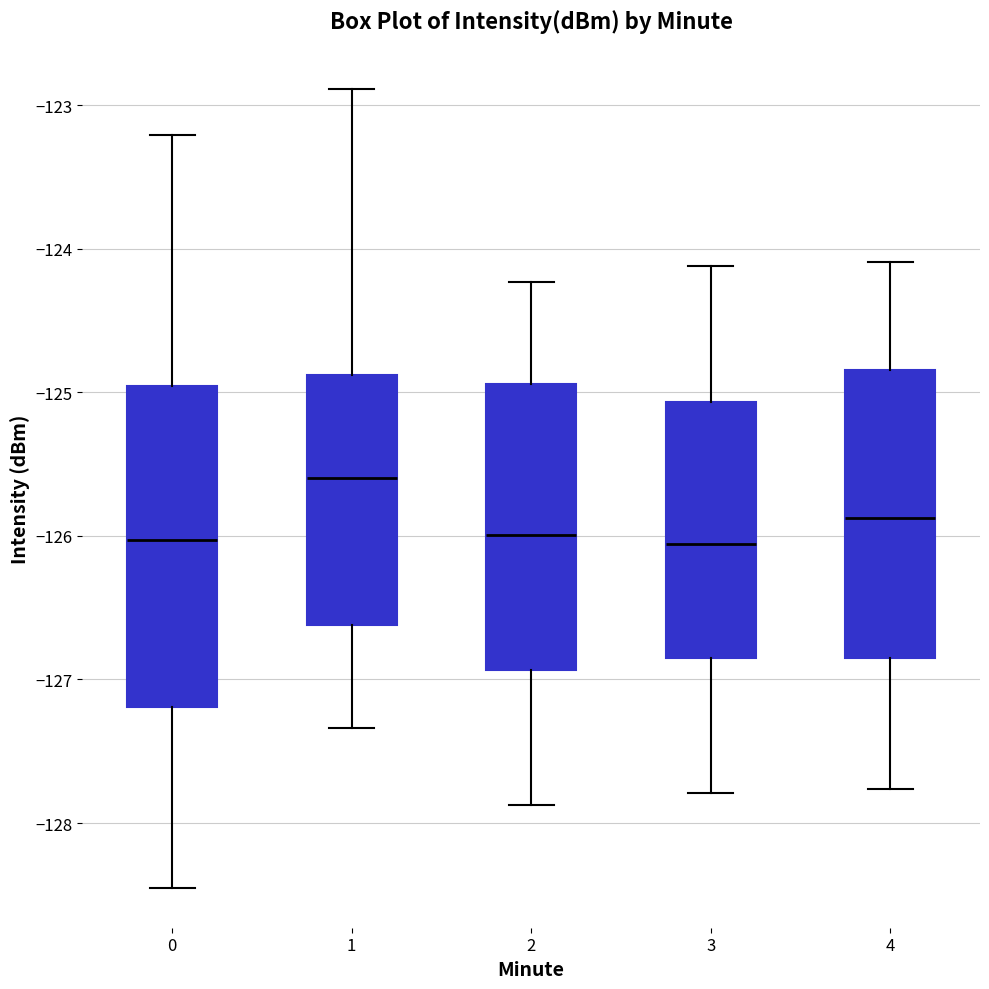

Comparing the boxes themselves (not the whiskers), which one is the tallest?

0